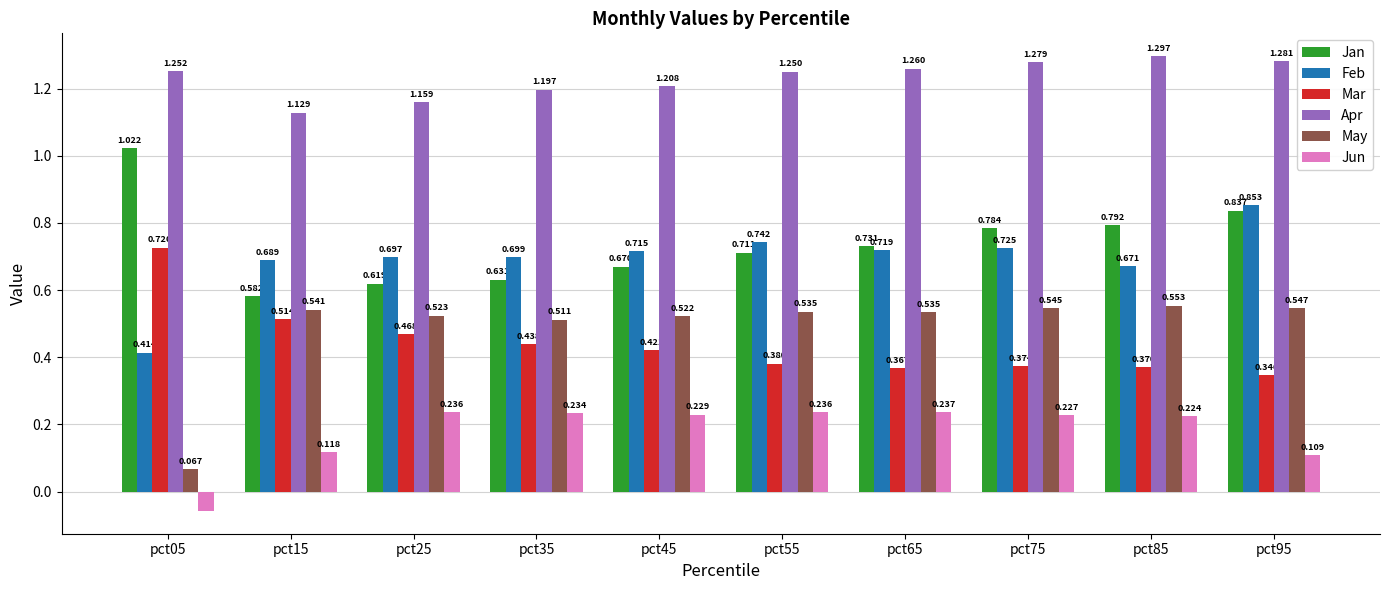

Which series has the widest spread of values?

May